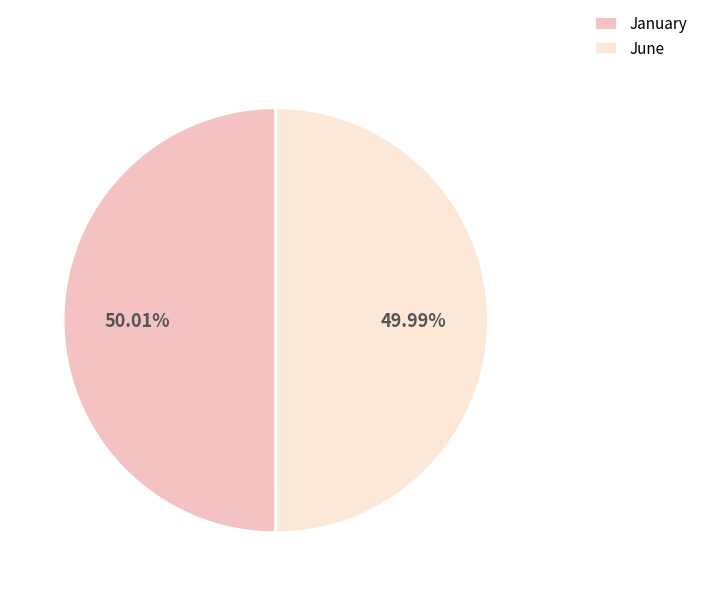

To the nearest percent, what is the combined percentage of June and January?

100%